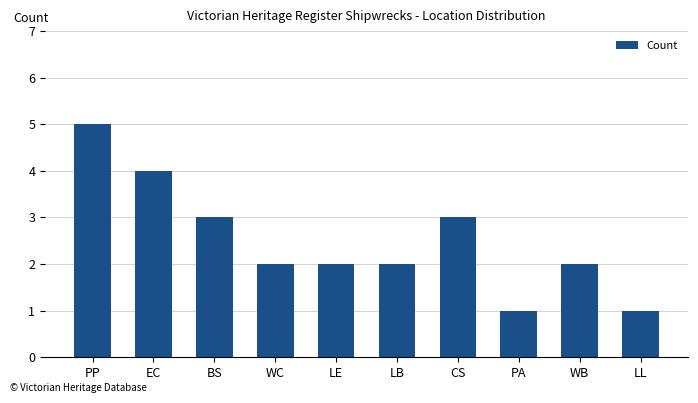

Reading left to right, list all the values displayed in this chart.

PP=5	EC=4	BS=3	WC=2	LE=2	LB=2	CS=3	PA=1	WB=2	LL=1